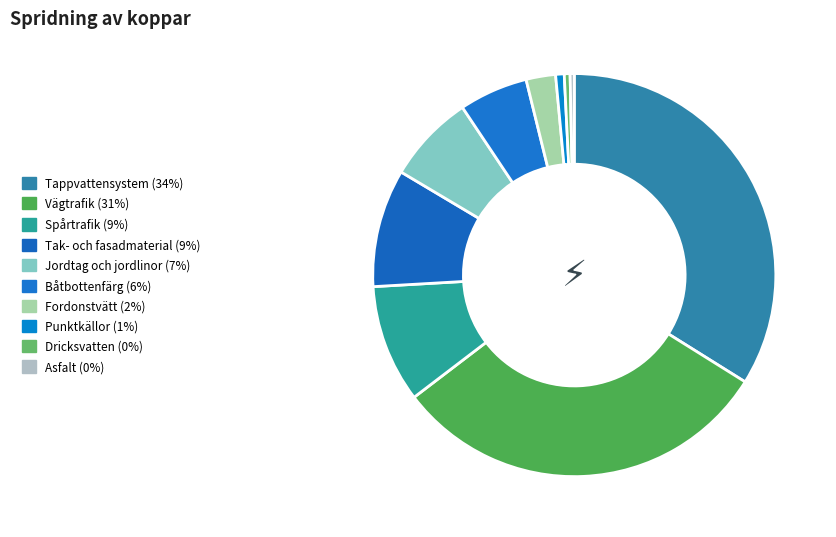

Is the sum of Tak- och fasadmaterial and Vägtrafik greater than half?

No